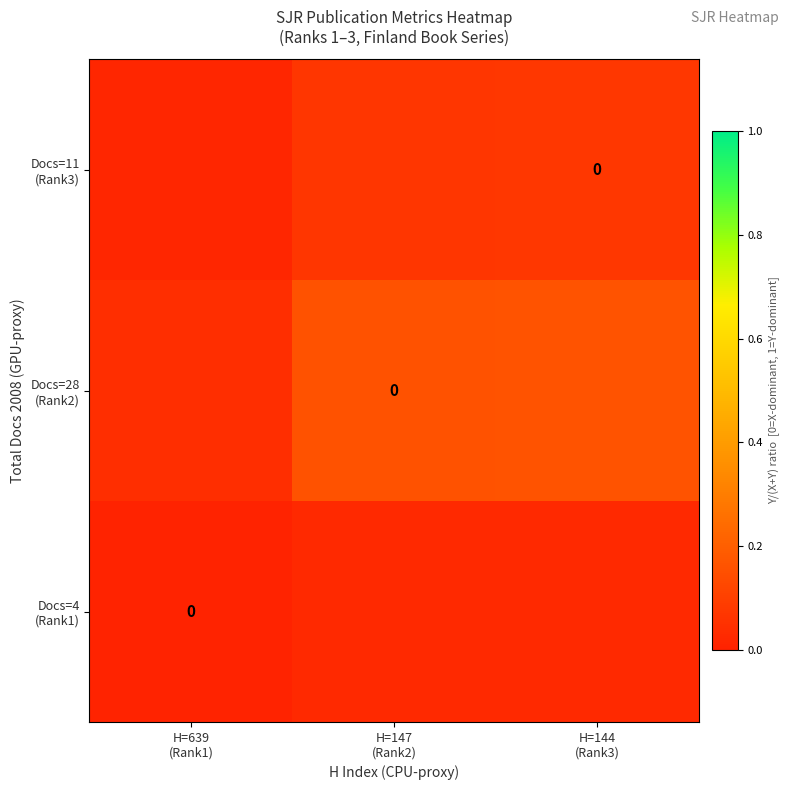

What is the sum of all Docs=11 (Rank3) values?

0.2